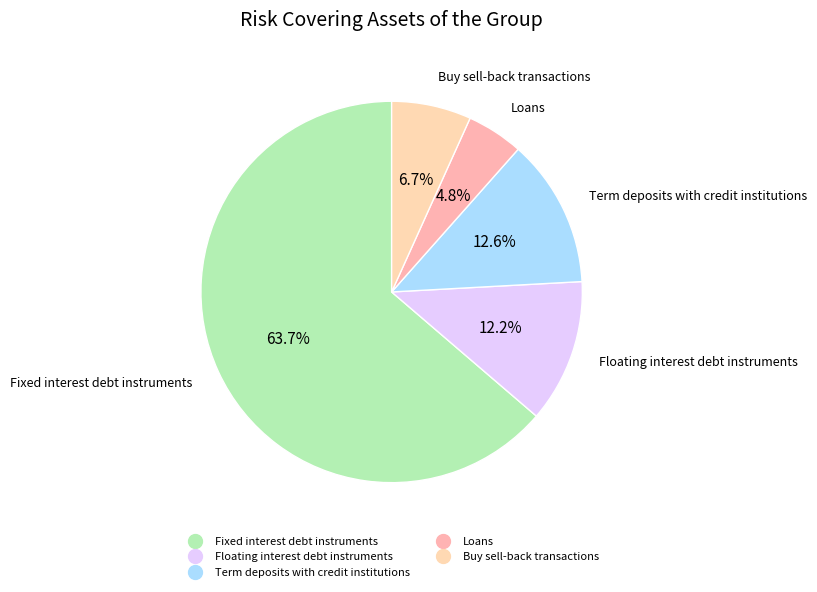

Rank the categories by value from lowest to highest.

Loans, Buy sell-back transactions, Floating interest debt instruments, Term deposits with credit institutions, Fixed interest debt instruments